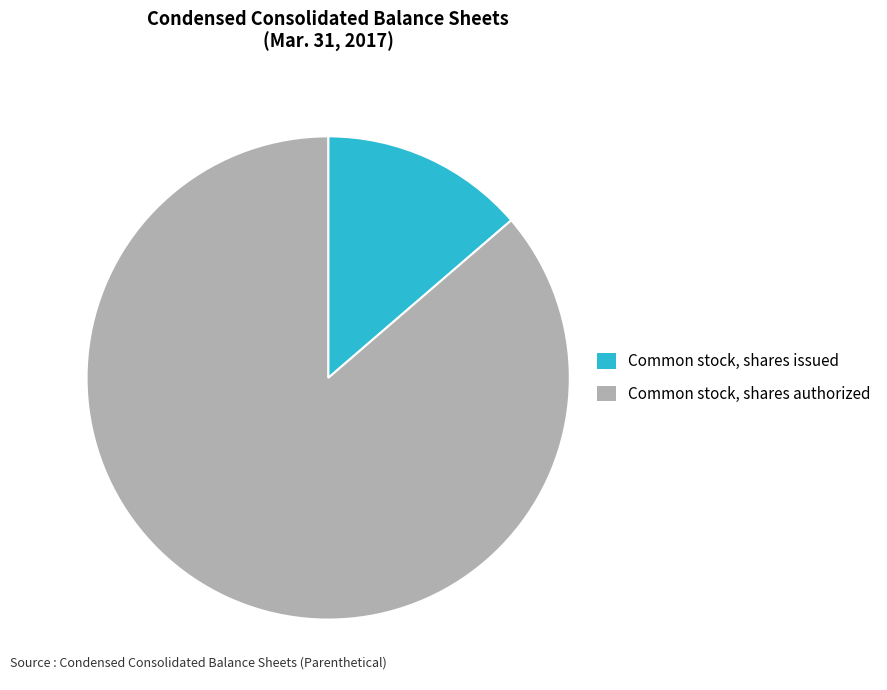

Is the sum of Common stock, shares authorized and Common stock, shares issued greater than half?

Yes